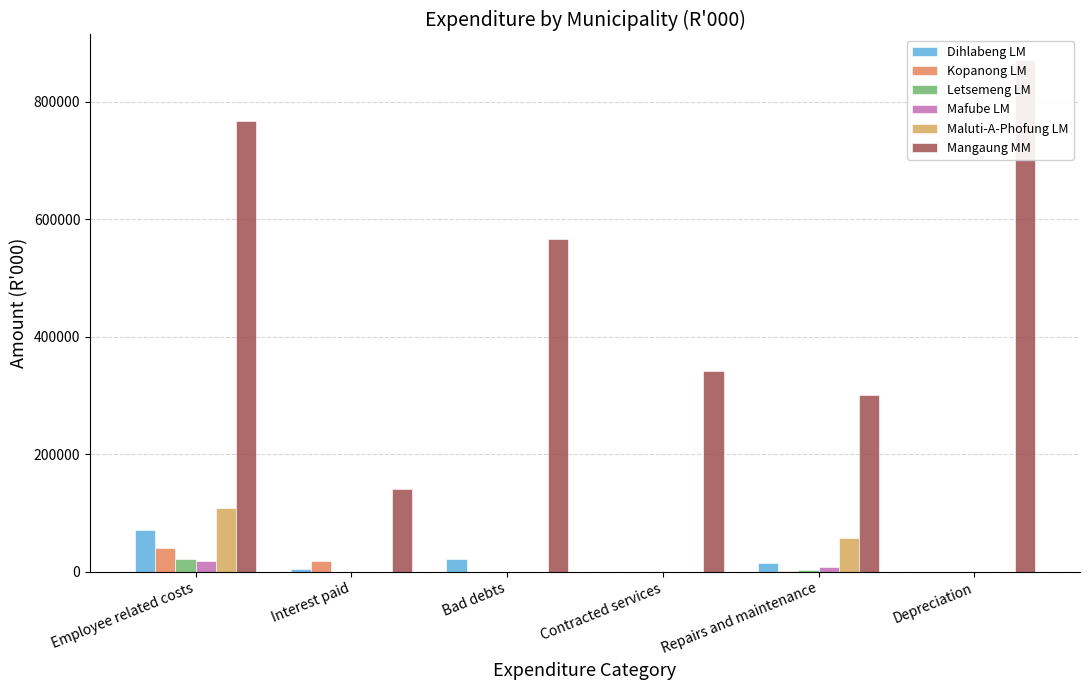

What is the difference between the maximum and minimum values in the Mafube LM series?

17540